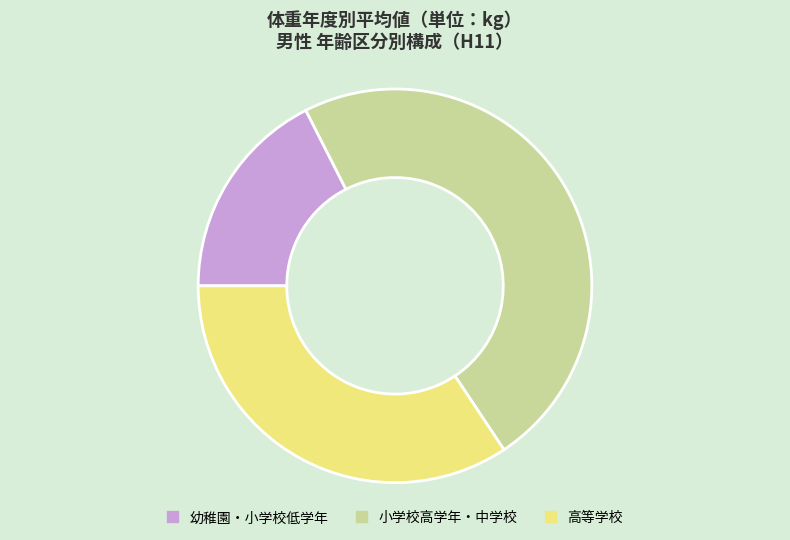

Combined, do 高等学校 and 小学校高学年・中学校 account for over 50%?

Yes